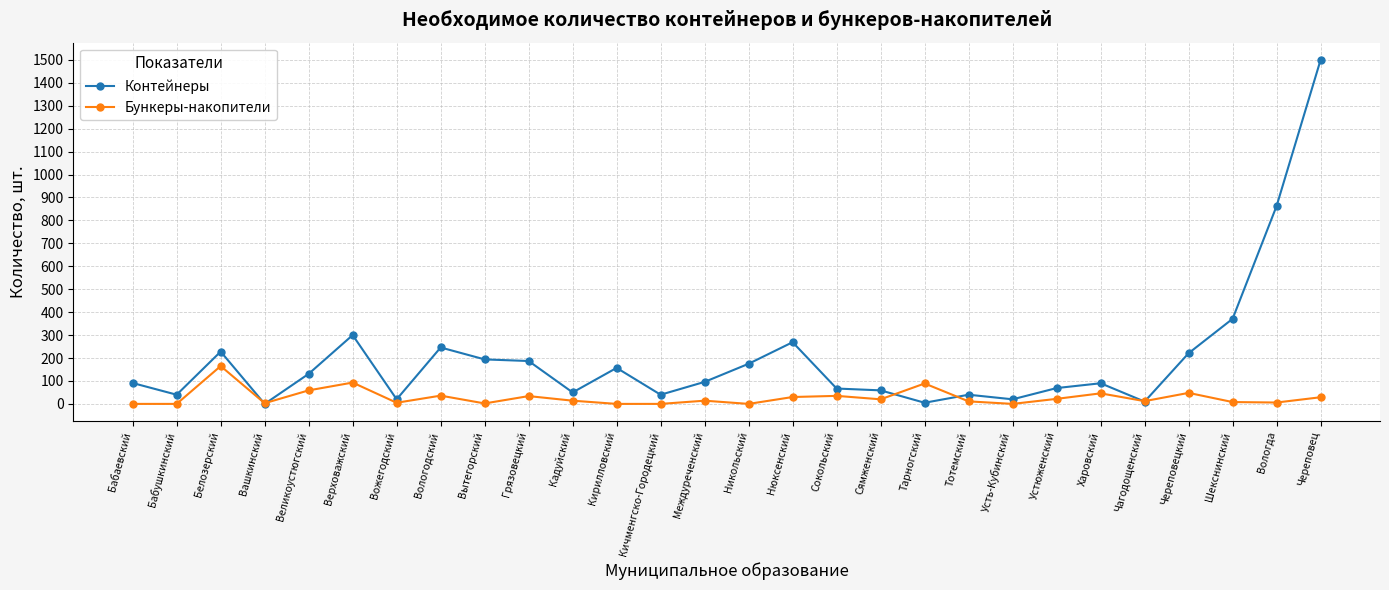

What is the label of the 21st point from the left?

Усть-Кубинский